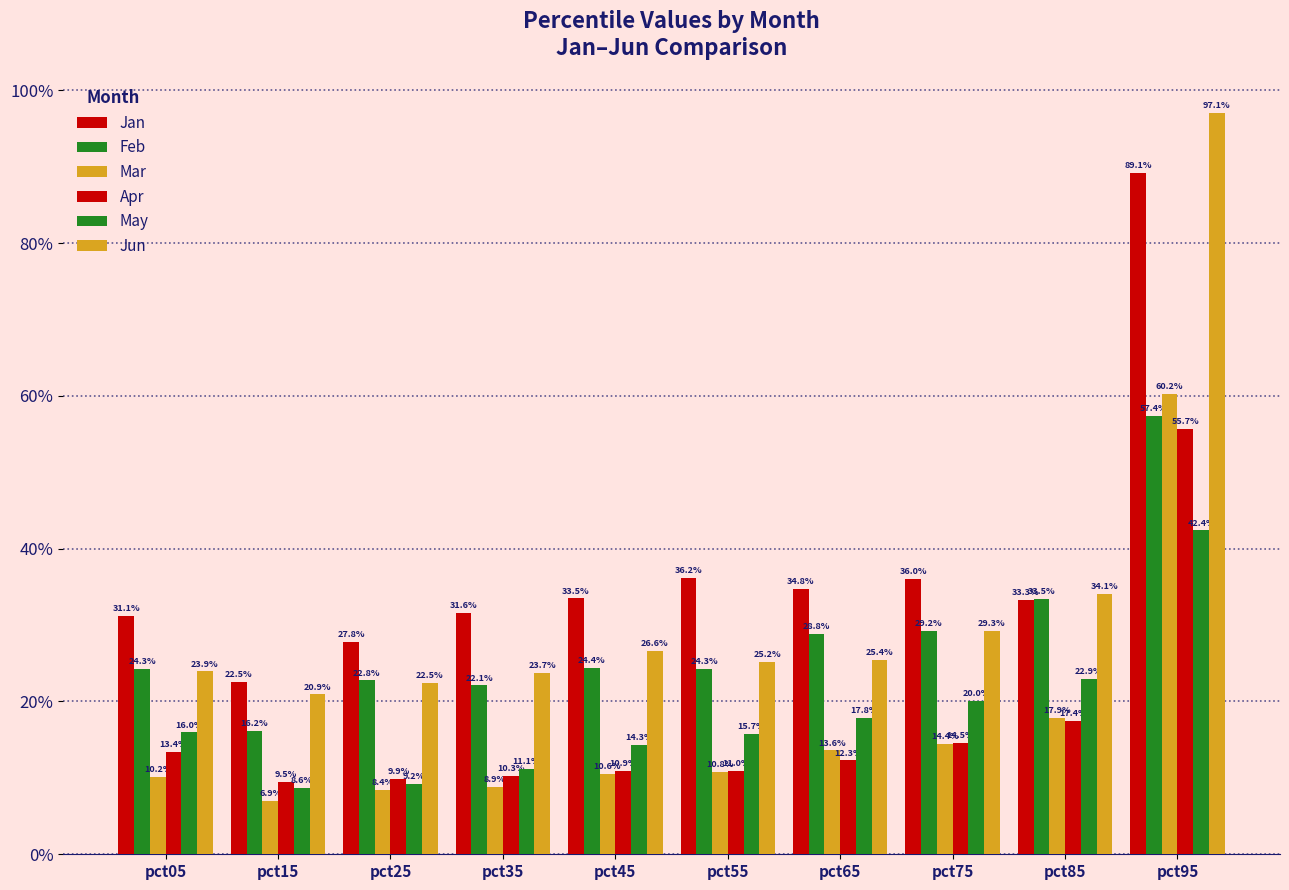

What is the approximate value of Jan at pct85?

0.3